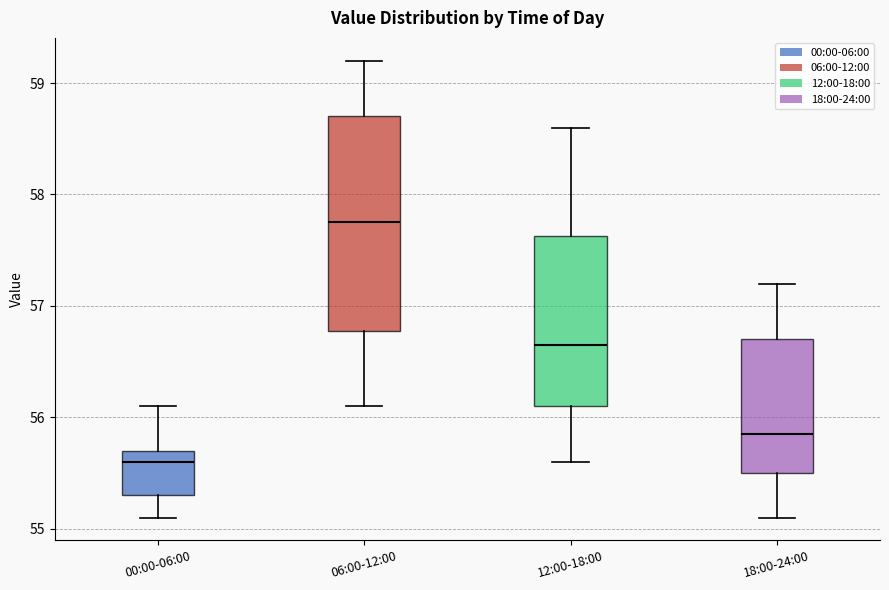

Where does the median line of the box for 00:00-06:00 sit on the y-axis? The values are not printed on the chart, so give them approximately, as read against the axis.

55.6